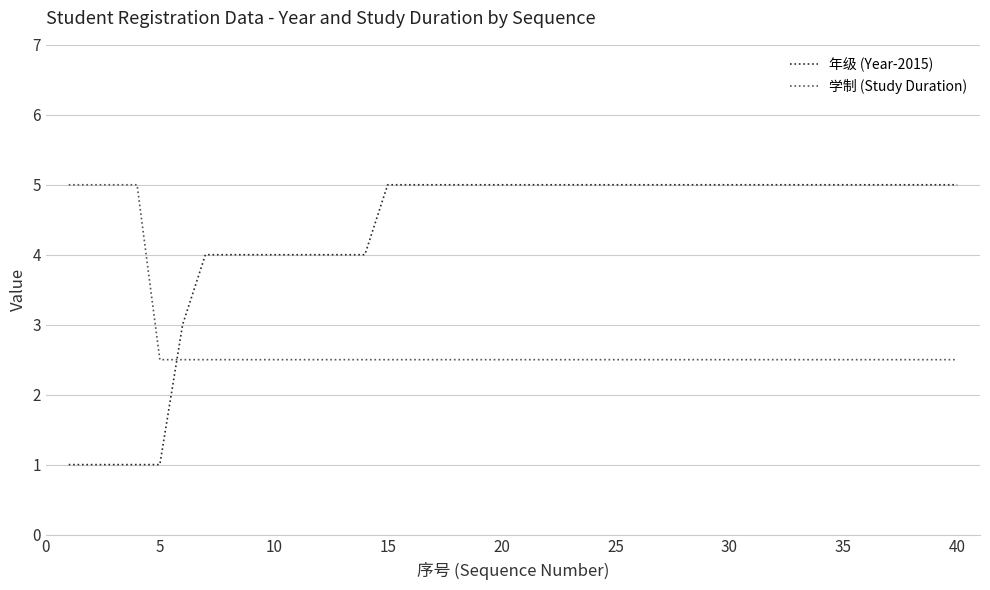

Which series has the largest total across all categories?

年级 (Year-2015)